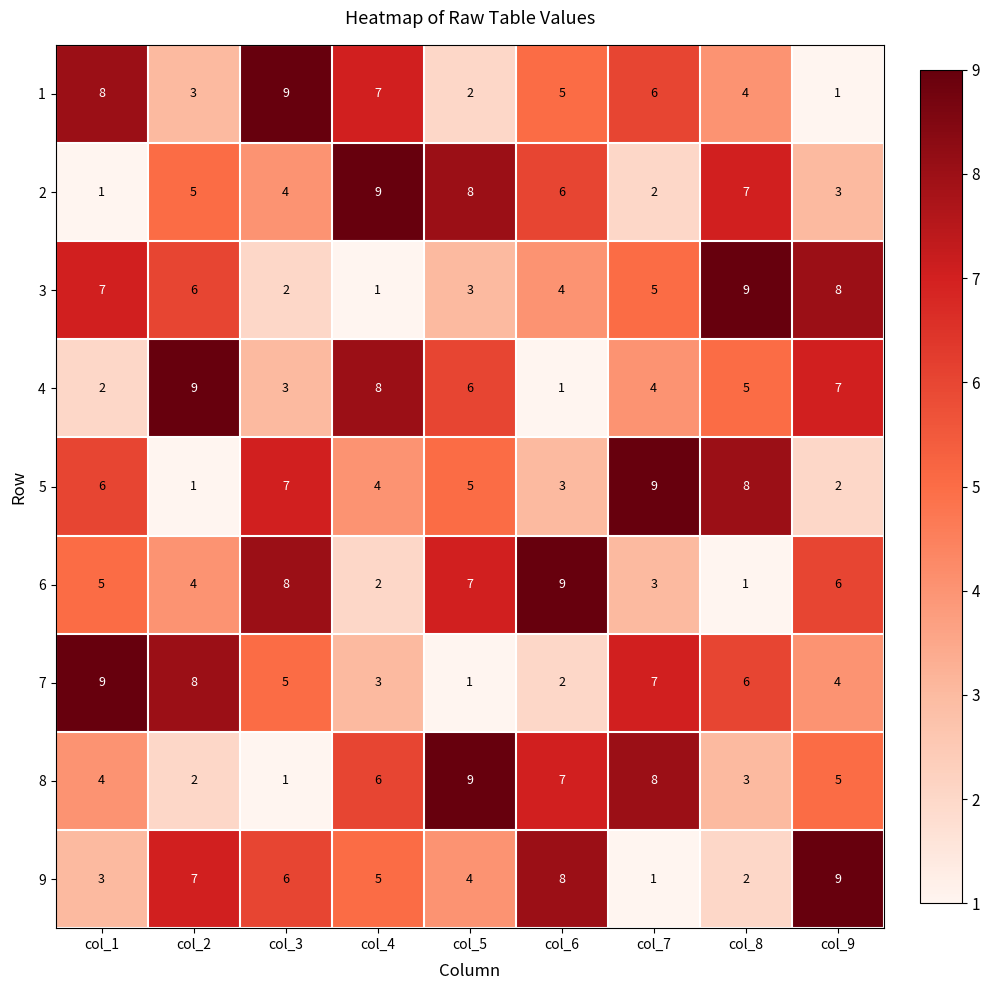

Where is 4 nearest to the value 5?

col_8